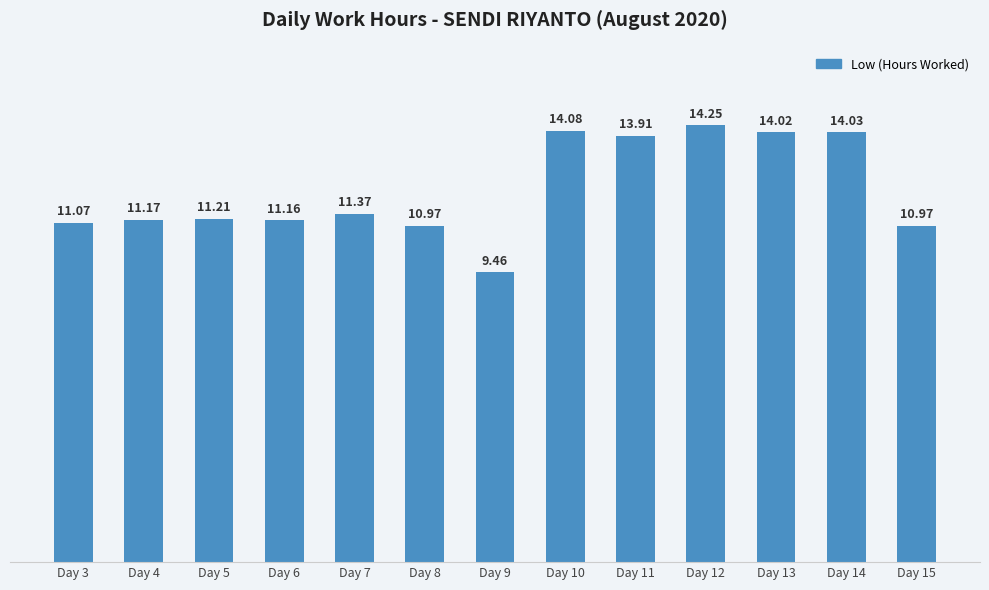

What is the sum of all values?

157.7